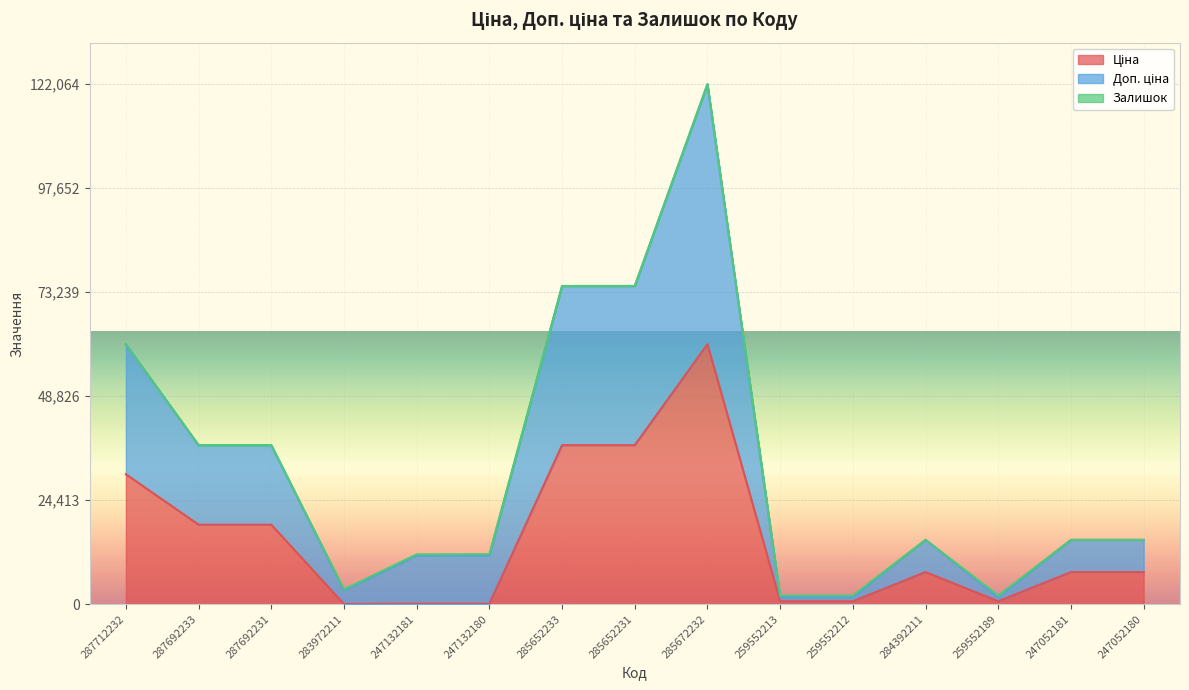

Between 285652231 and 259552212, which series saw the biggest shift?

Доп. ціна